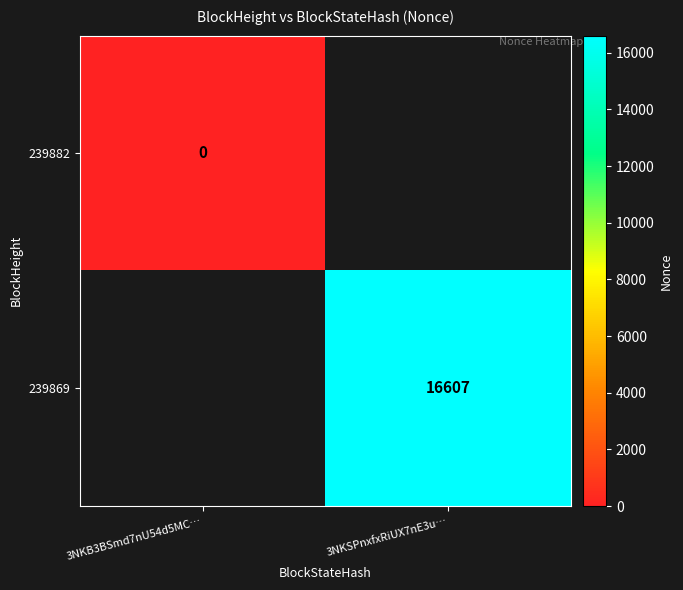

True or false: 239869 has a value of 10367 at 3NKSPnxfxRiUX7nE3u….

False